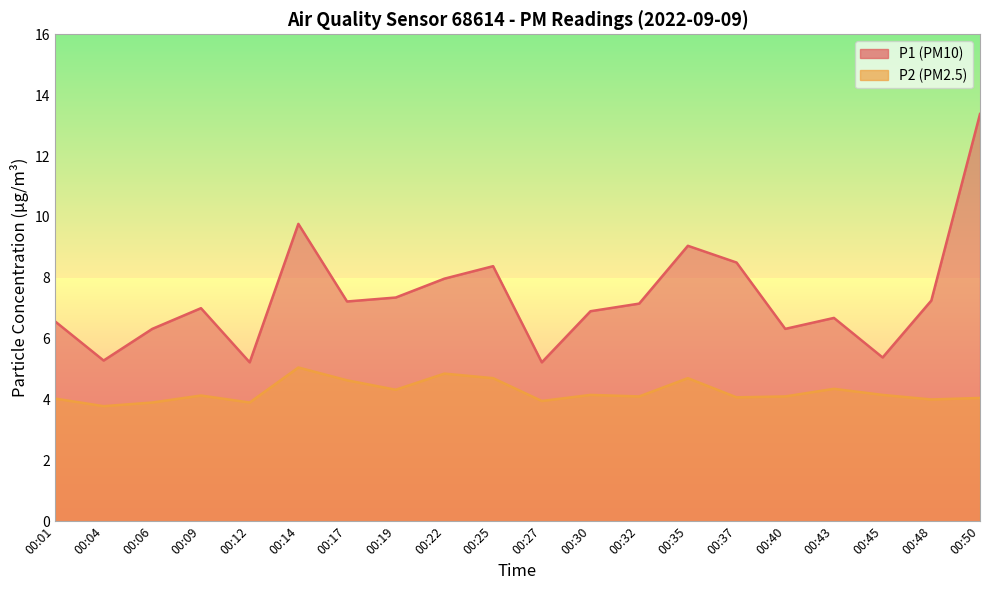

What is the difference between the highest and lowest values at 00:35?

4.4